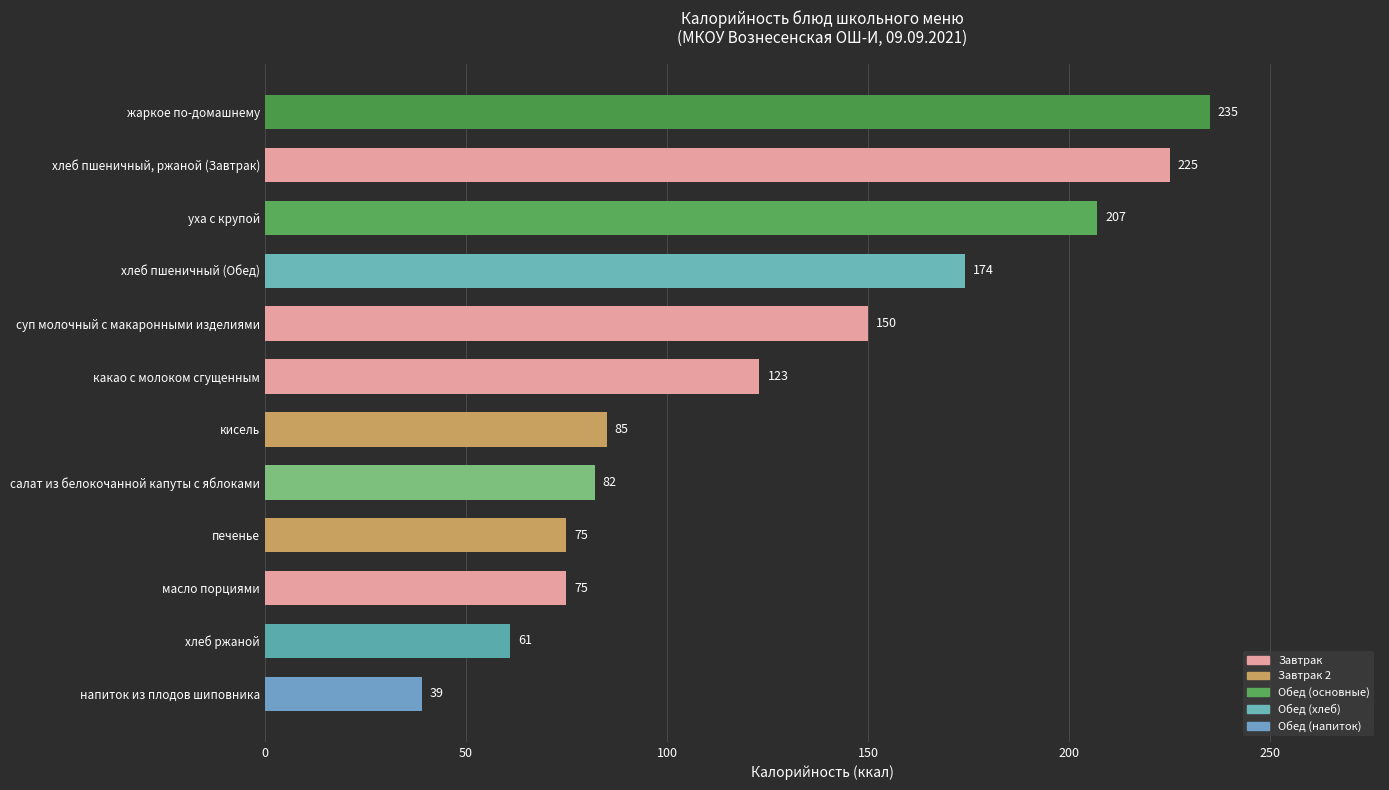

True or false: the data shows 369 at уха с крупой.

False